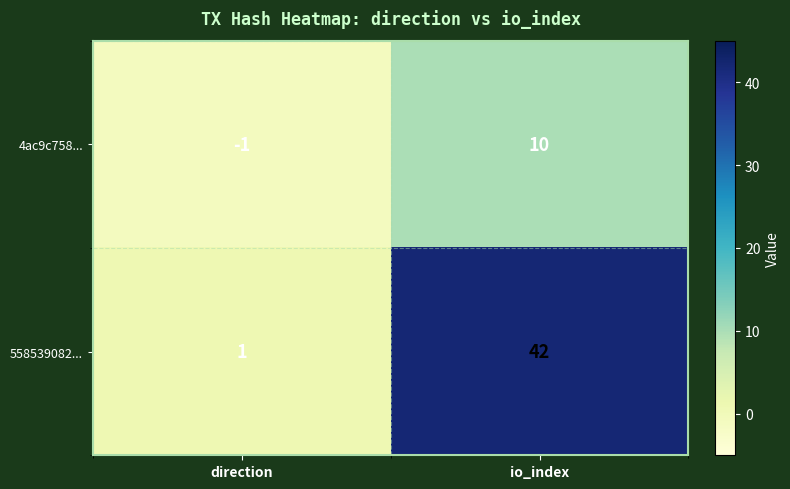

What is the sum of all 558539082... values?

43